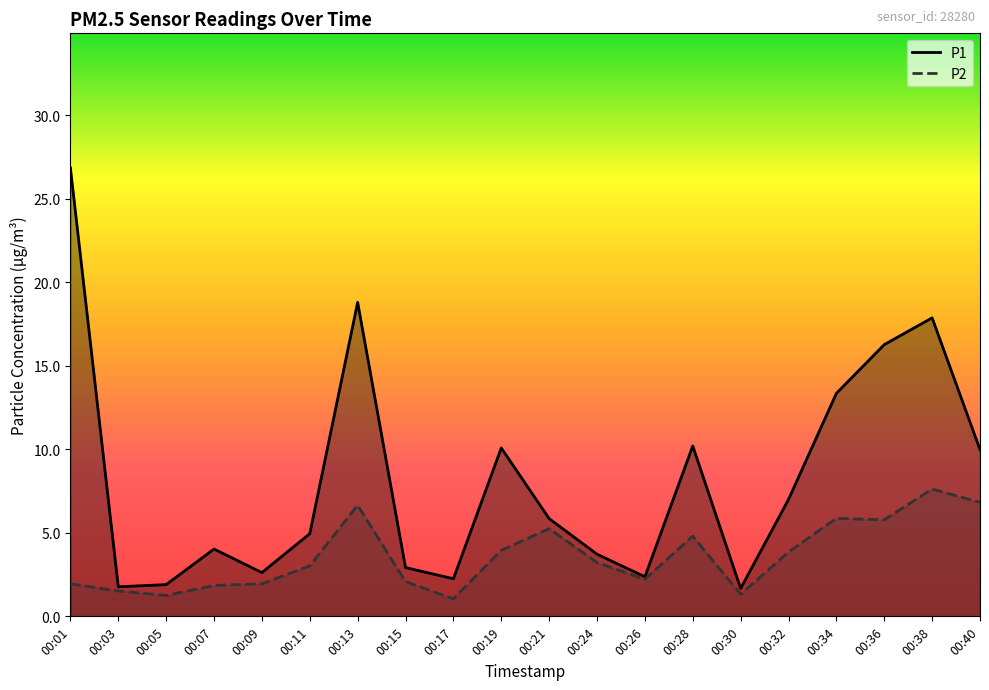

How many values in the P1 series are below 5?

10